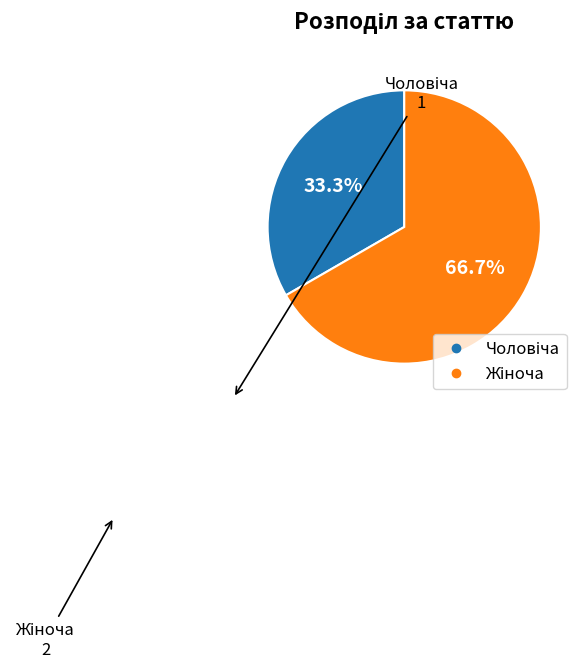

Count the number of slices in the pie.

2